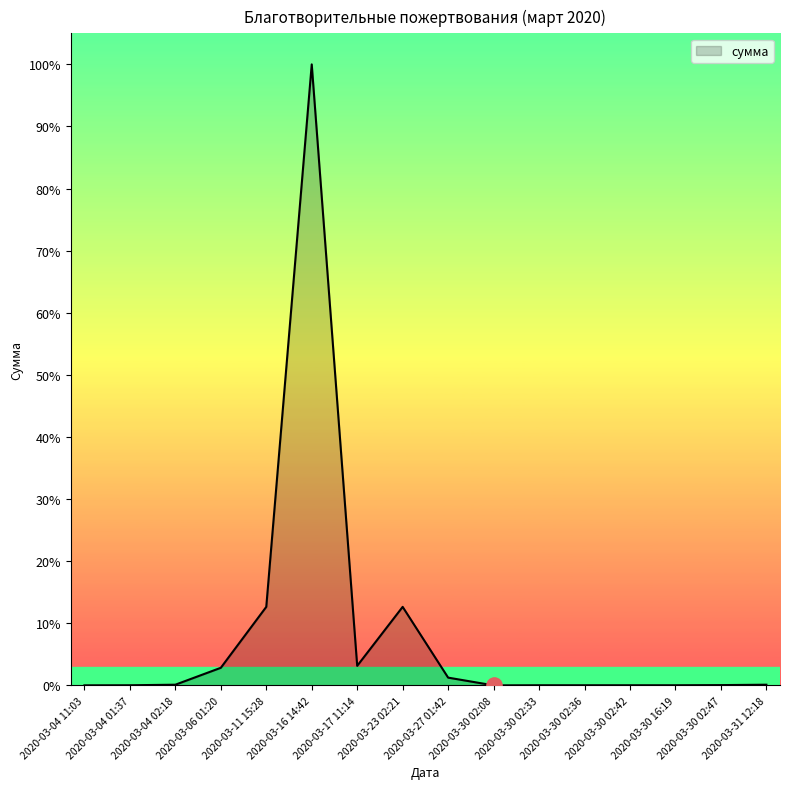

Approximately how many times larger is the value at 2020-03-17 11:14 compared to 2020-03-30 02:33?

83.3